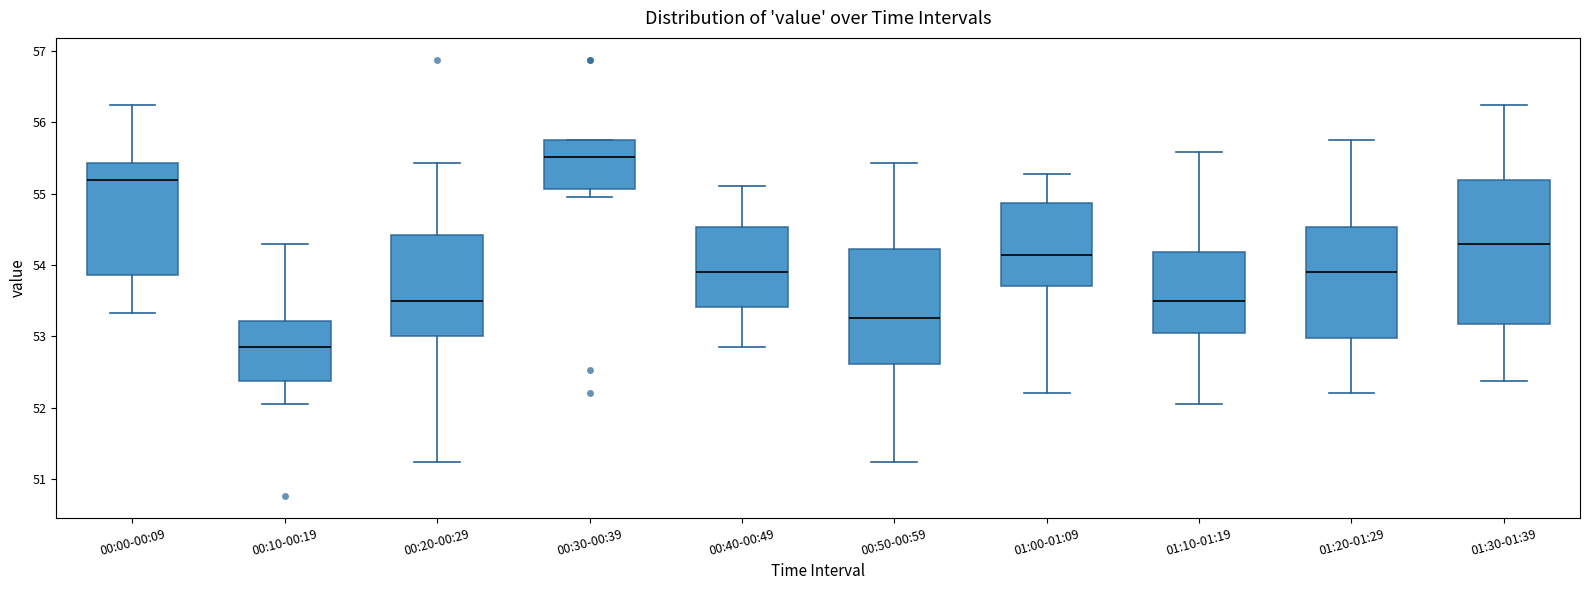

Which box's median line is the highest?

00:30-00:39